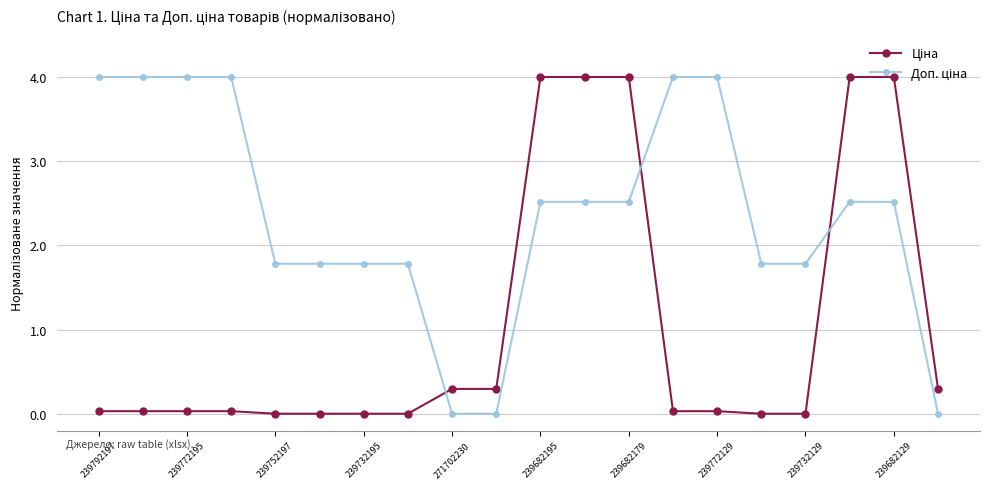

What is the highest value of the Ціна series?

4.0